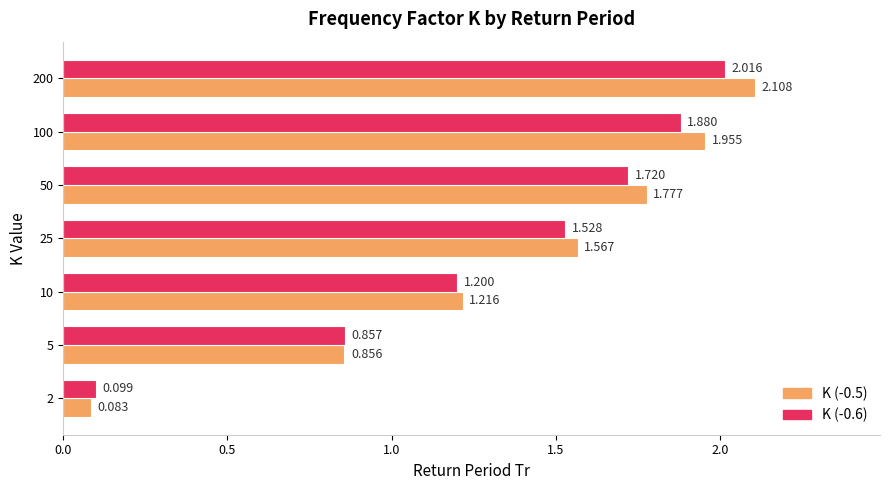

Where is K (-0.5) nearest to the value 1?

5